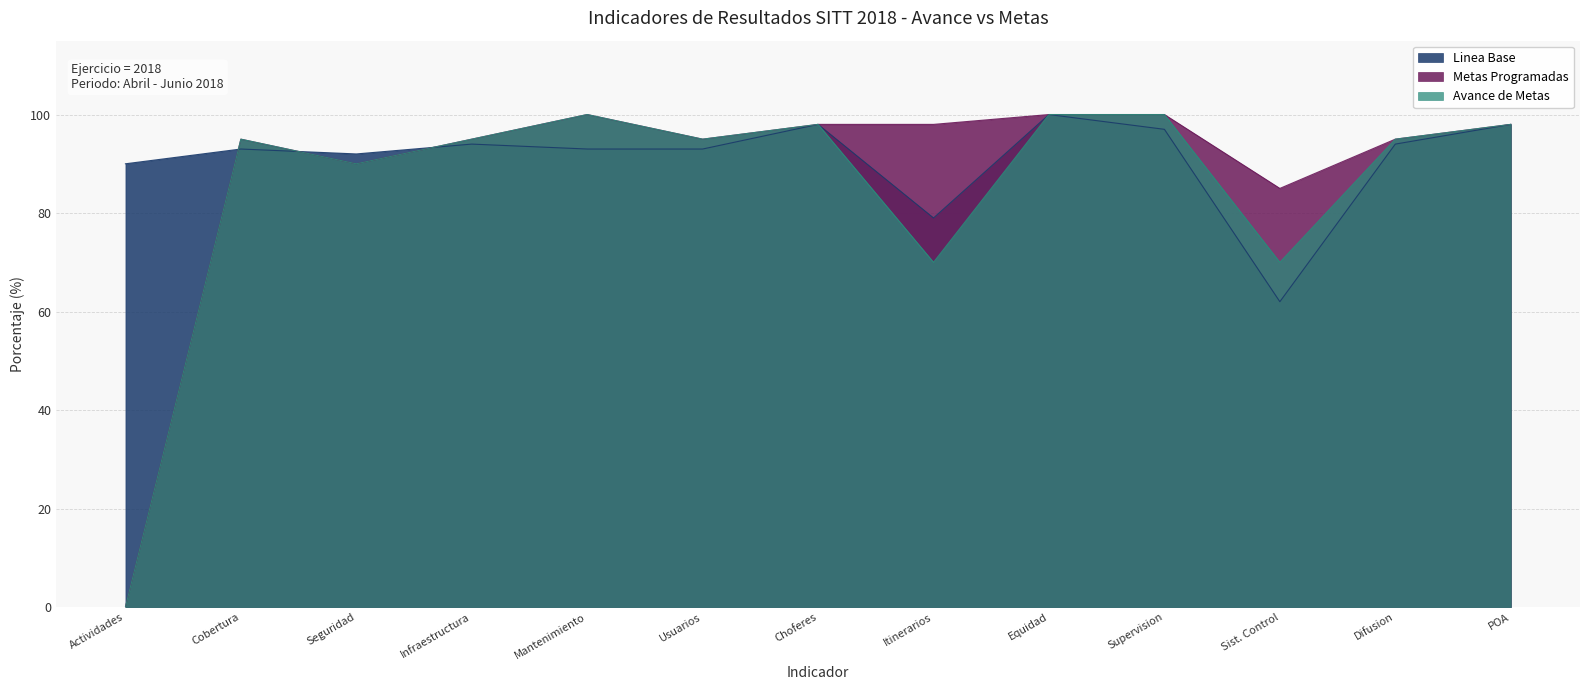

Which label corresponds to the smallest value in the chart?

Actividades